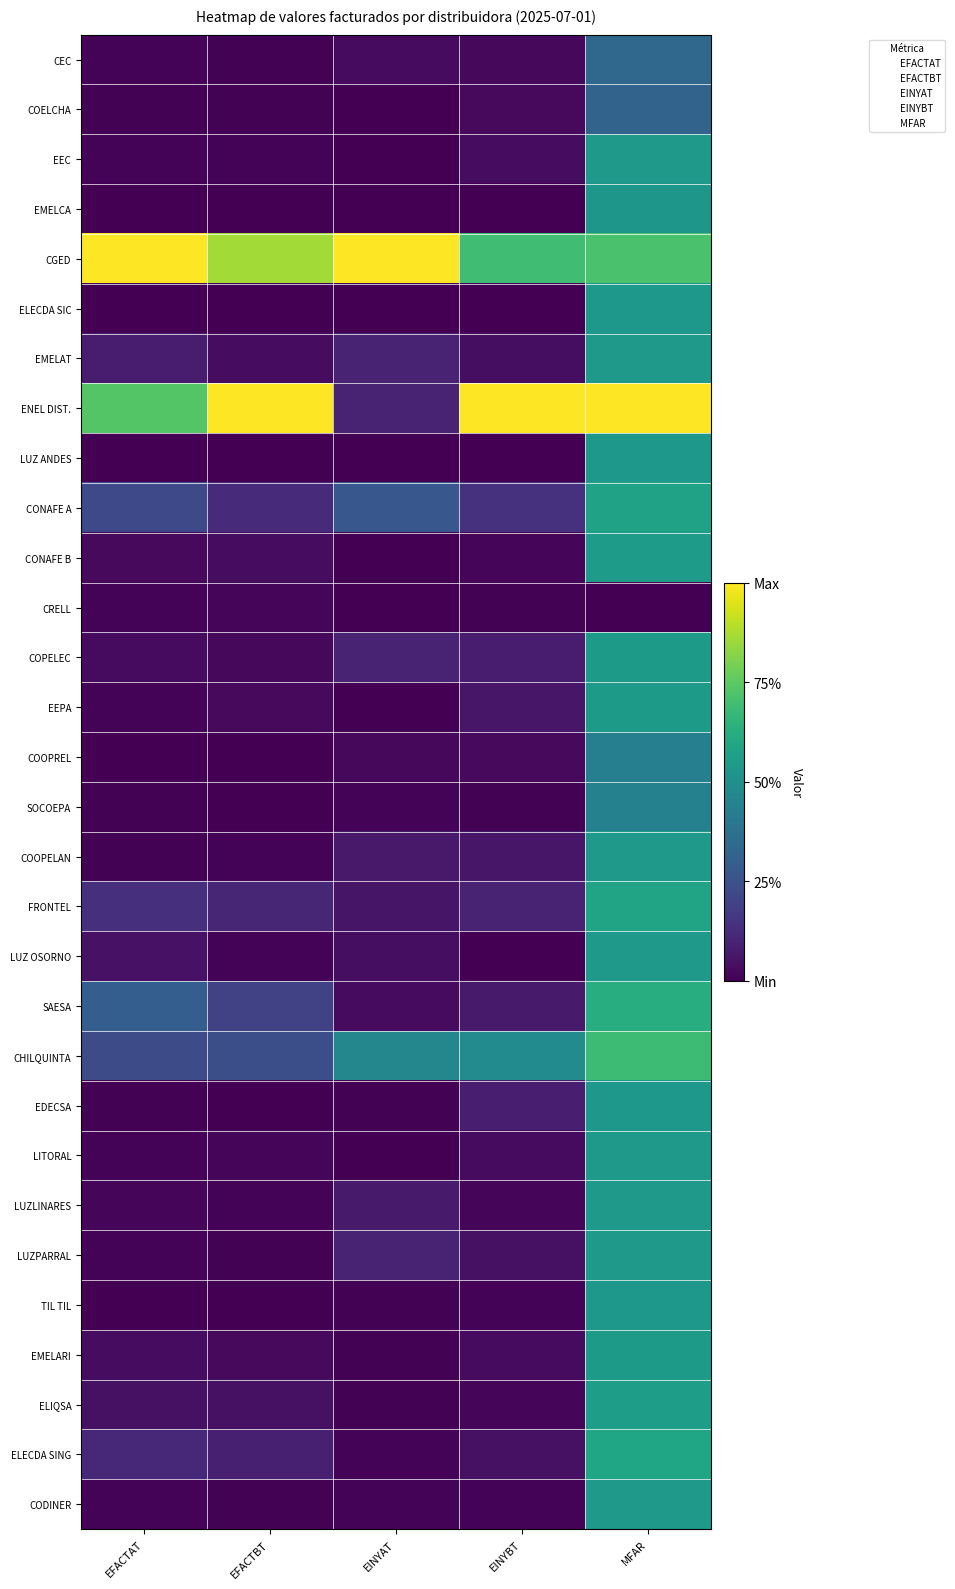

How many distinct data groups are displayed?

30